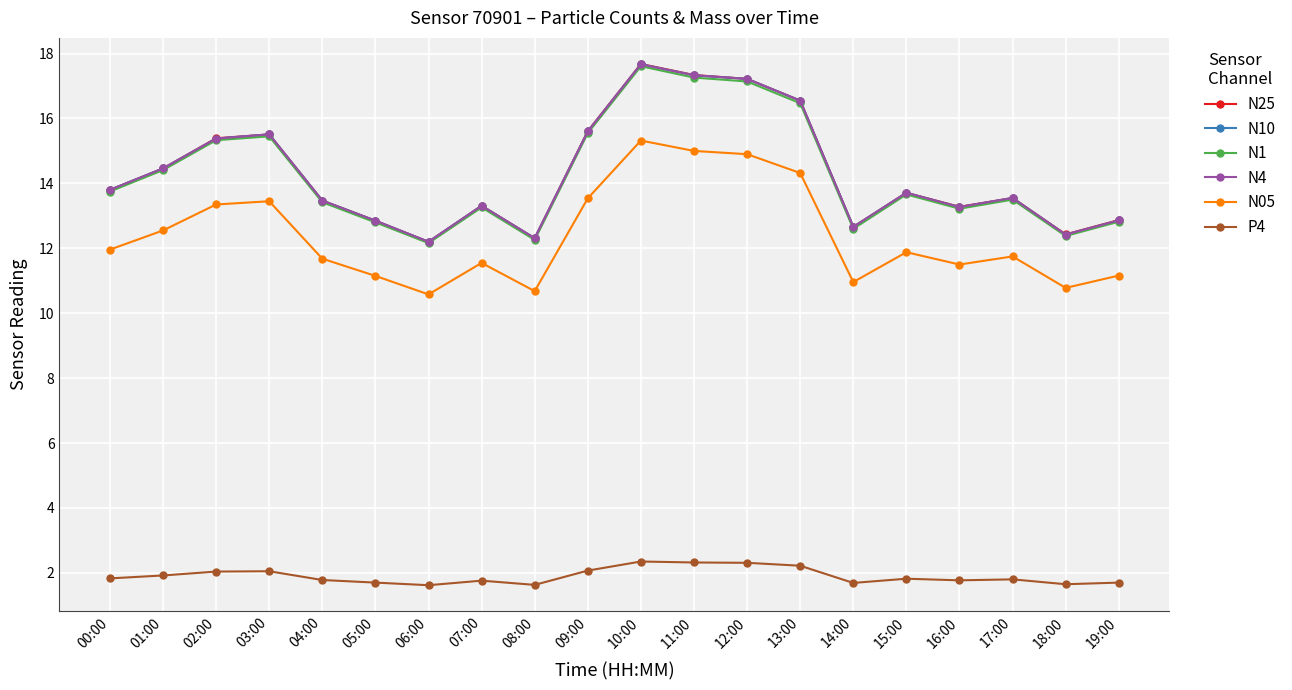

Which has a higher value, 03:00 or 13:00?

13:00